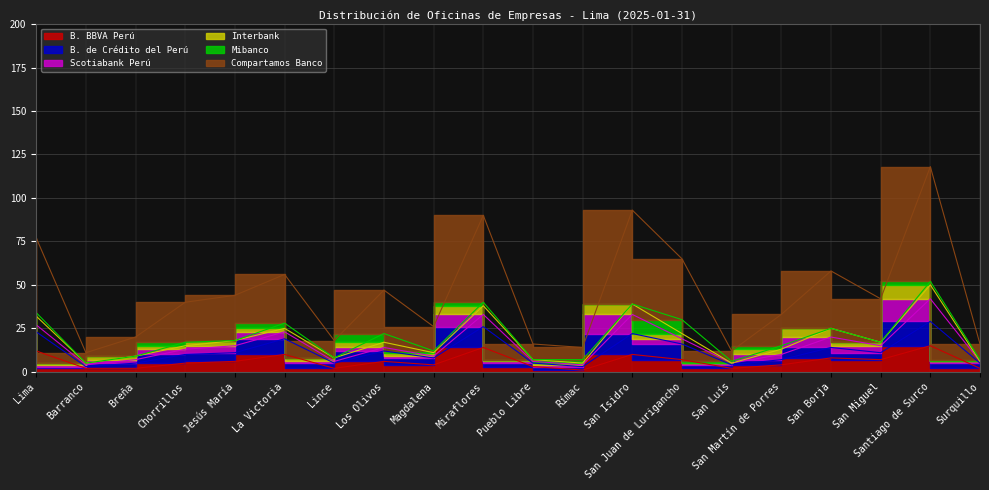

True or false: B. de Crédito del Perú and B. BBVA Perú intersect in this chart.

False